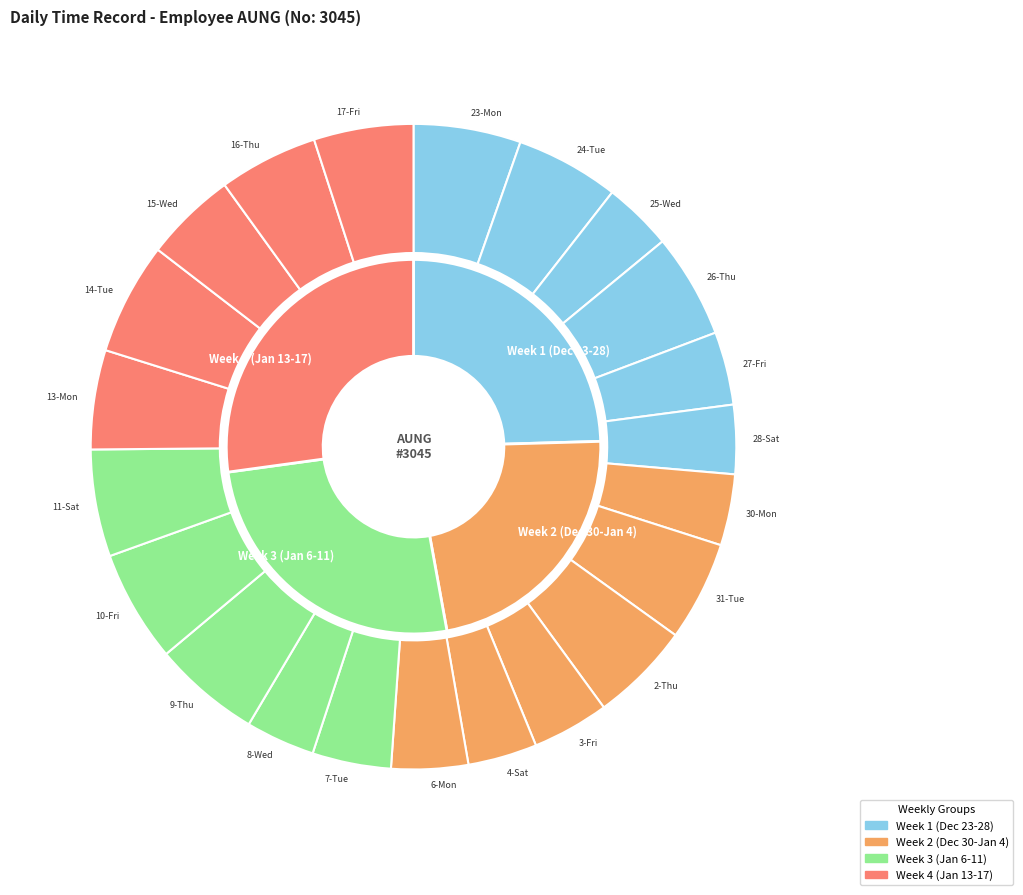

Between 8-Wed and 10-Fri, which is larger?

10-Fri